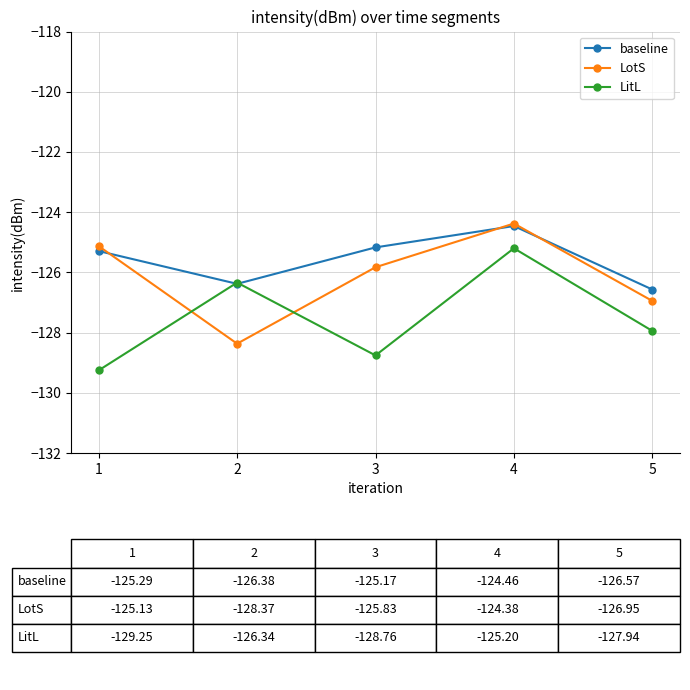

Rank the series at 3 from highest to lowest value.

baseline, LotS, LitL